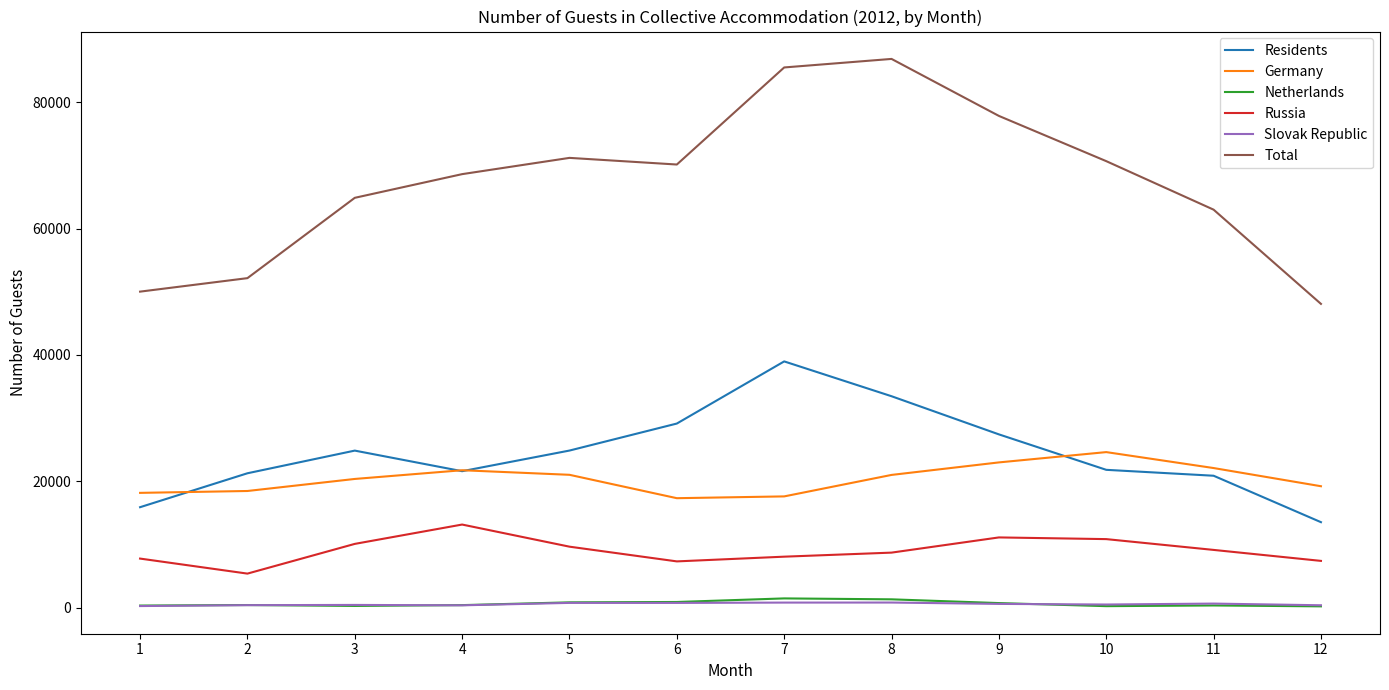

The value of Germany at 12 is 19224. True or false?

True